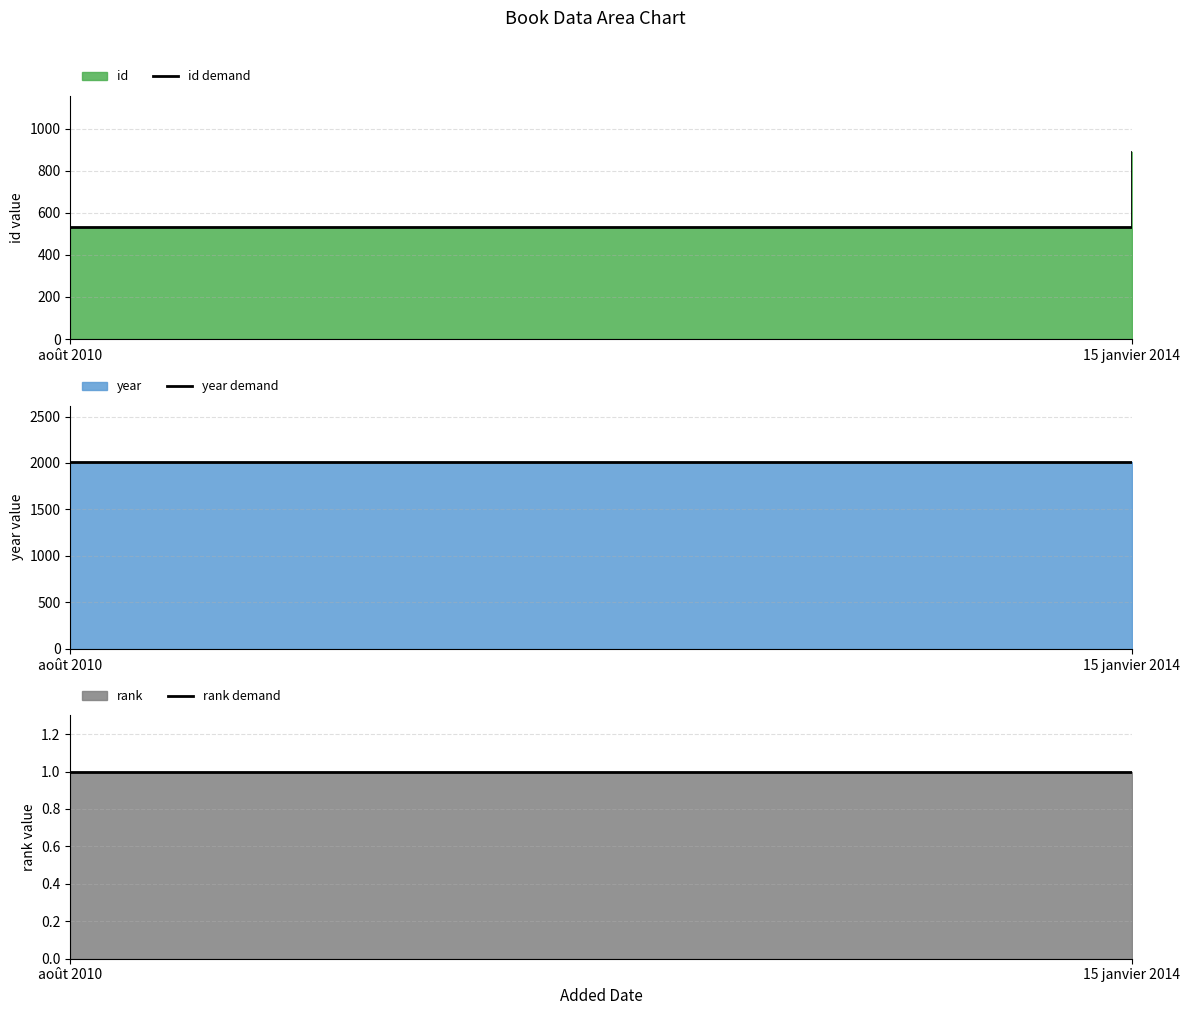

Which category has the highest value in the year demand series?

15 janvier 2014